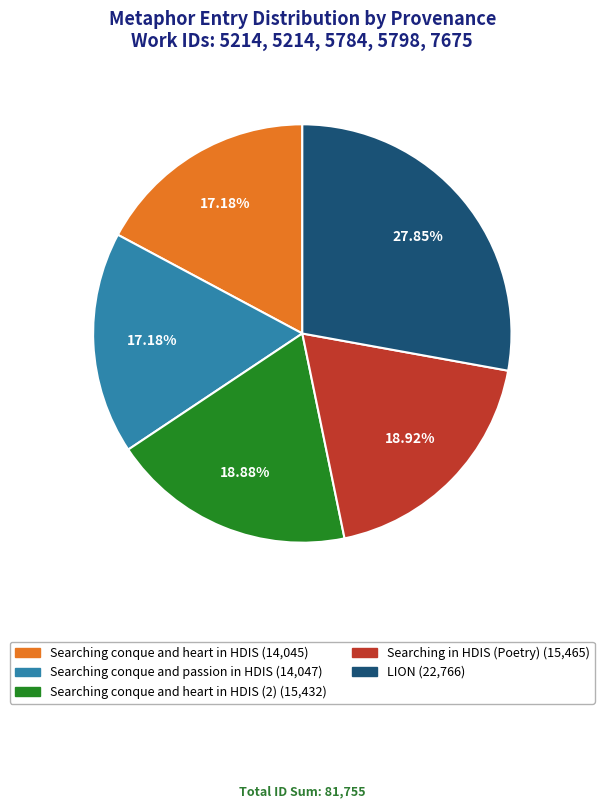

Count the number of slices in the pie.

5